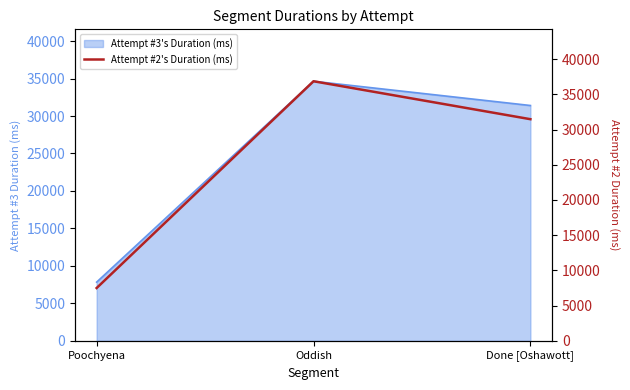

Reading right to left, what are all the values shown in this chart?

Done [Oshawott]=31476	Oddish=36865	Poochyena=7498